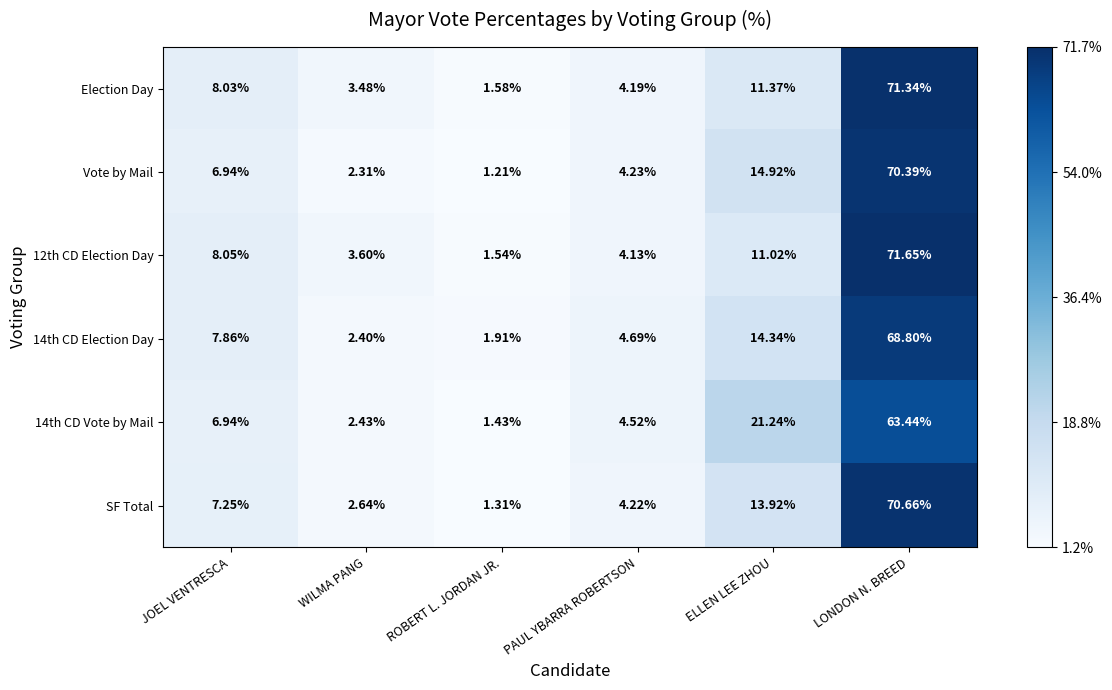

Which series has the widest spread of values?

12th CD Election Day